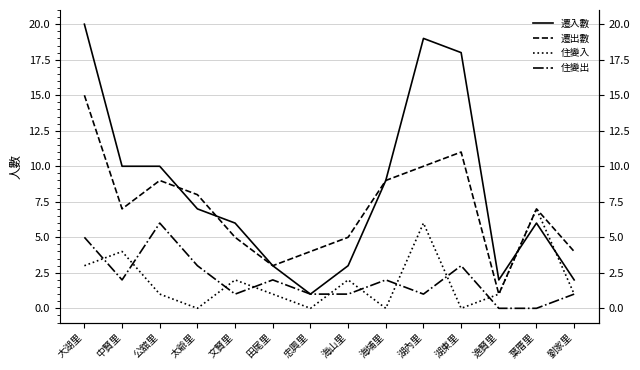

How many series are shown in this chart?

4